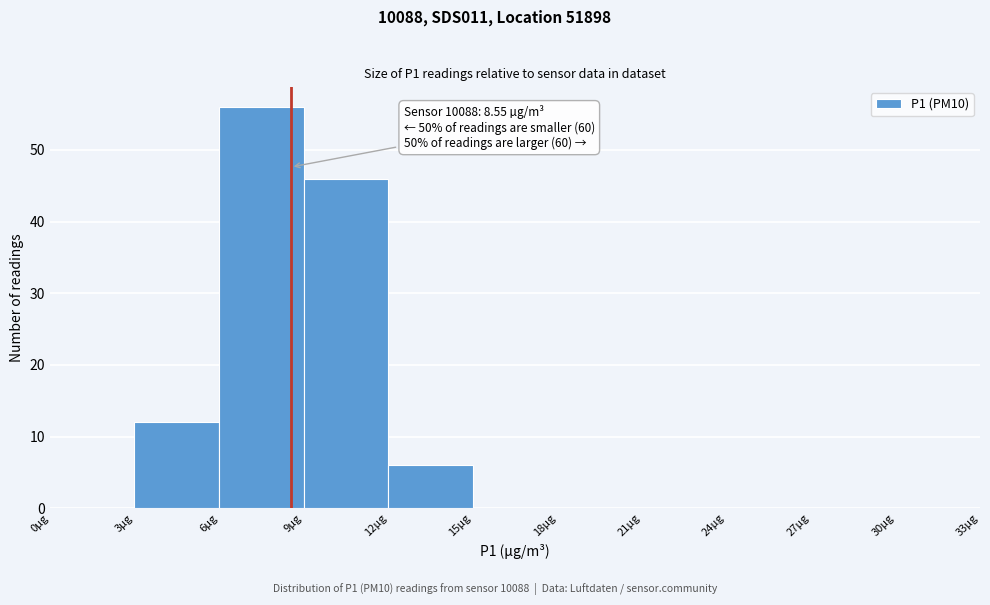

Over which range of the x-axis is the bar tallest?

6 to 9